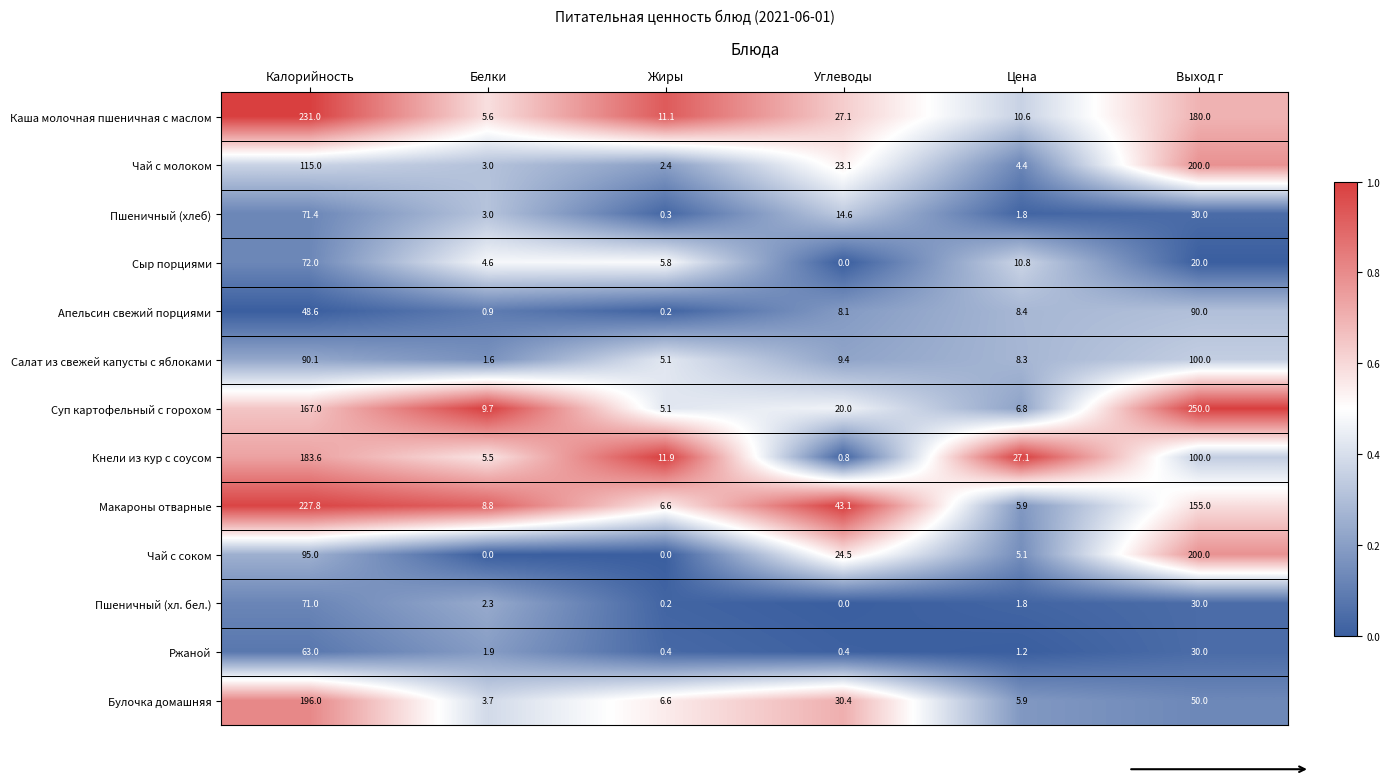

What is the total value across all series at Углеводы?

201.5